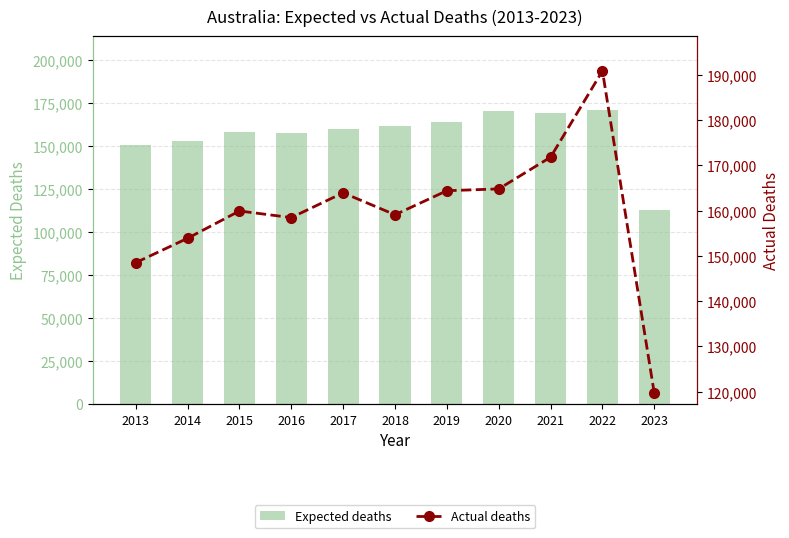

Count the number of data series in this chart.

2